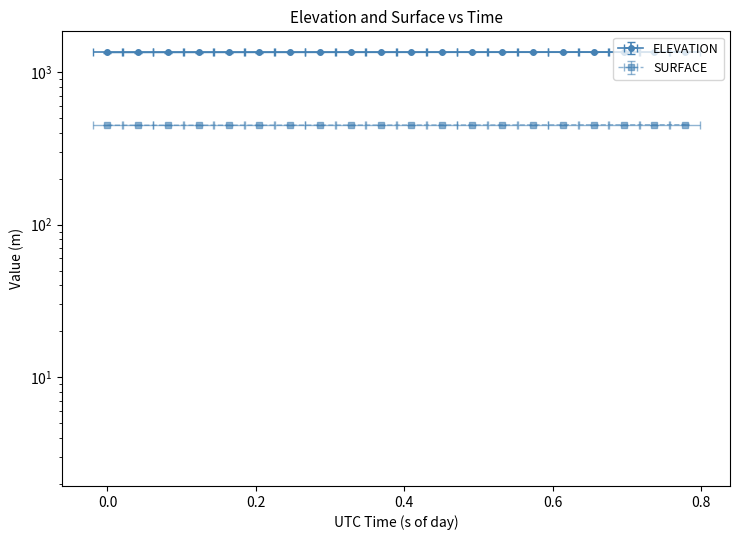

What is the average value of the SURFACE series?

449.1